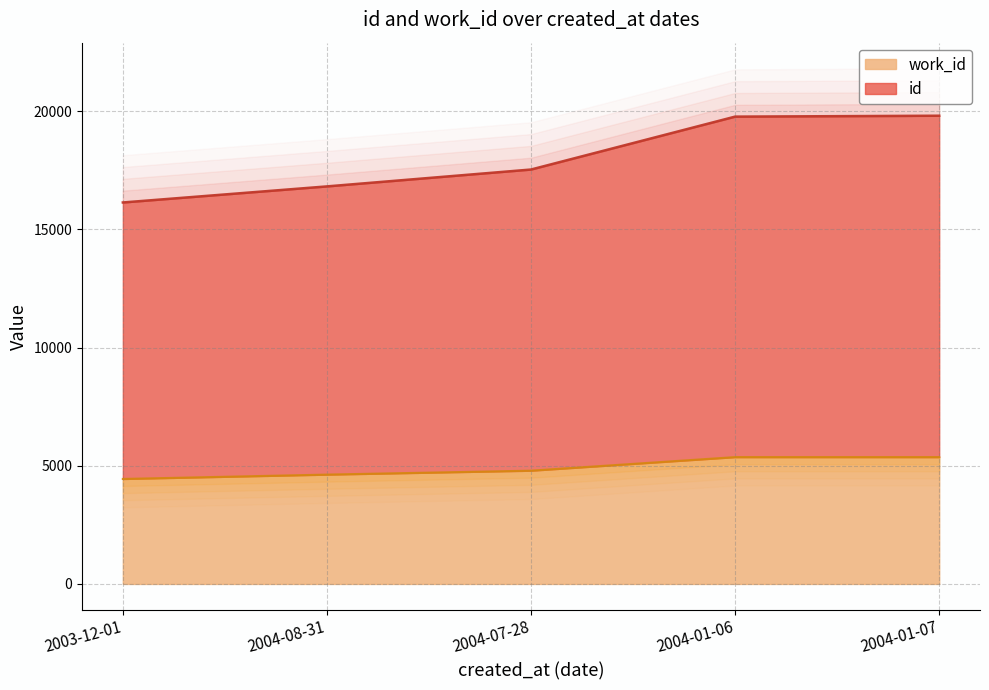

At which category is the sum across all series the highest?

2004-01-07